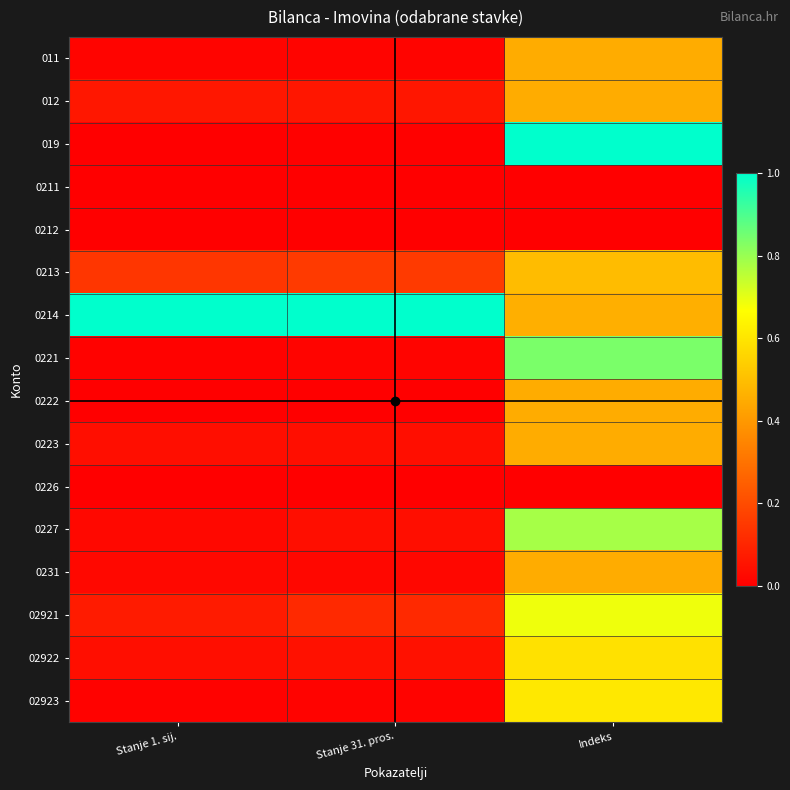

Reading right to left, list all the values displayed in this chart.

011: Indeks=0.5	Stanje 31. pros.=0.0	Stanje 1. sij.=0.0
012: Indeks=0.5	Stanje 31. pros.=0.1	Stanje 1. sij.=0.1
019: Indeks=1.0	Stanje 31. pros.=0.0	Stanje 1. sij.=0.0
0211: Indeks=0.0	Stanje 31. pros.=0.0	Stanje 1. sij.=0.0
0212: Indeks=0.0	Stanje 31. pros.=0.0	Stanje 1. sij.=0.0
0213: Indeks=0.5	Stanje 31. pros.=0.2	Stanje 1. sij.=0.1
0214: Indeks=0.5	Stanje 31. pros.=1.0	Stanje 1. sij.=1.0
0221: Indeks=0.8	Stanje 31. pros.=0.0	Stanje 1. sij.=0.0
0222: Indeks=0.5	Stanje 31. pros.=0.0	Stanje 1. sij.=0.0
0223: Indeks=0.5	Stanje 31. pros.=0.0	Stanje 1. sij.=0.0
0226: Indeks=0.0	Stanje 31. pros.=0.0	Stanje 1. sij.=0.0
0227: Indeks=0.8	Stanje 31. pros.=0.0	Stanje 1. sij.=0.0
0231: Indeks=0.5	Stanje 31. pros.=0.0	Stanje 1. sij.=0.0
02921: Indeks=0.7	Stanje 31. pros.=0.1	Stanje 1. sij.=0.1
02922: Indeks=0.6	Stanje 31. pros.=0.0	Stanje 1. sij.=0.0
02923: Indeks=0.6	Stanje 31. pros.=0.0	Stanje 1. sij.=0.0